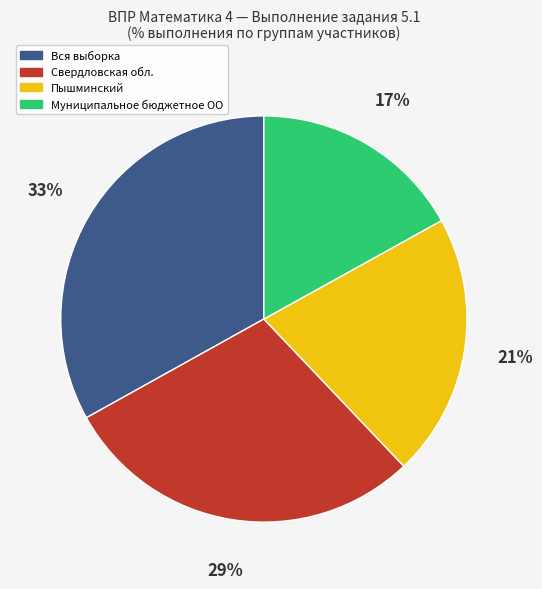

Approximately how many times larger is the value at Свердловская обл. compared to Пышминский?

1.4